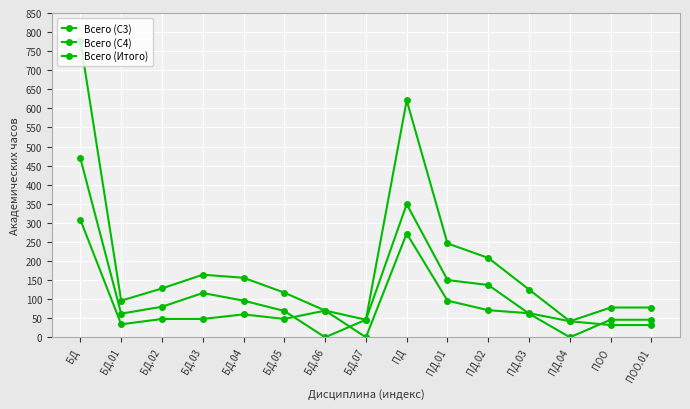

Reading left to right, extract all data points from this chart.

Всего (С3): 308	34	48	48	60	48	70	0	272	96	71	63	42	32	32
Всего (С4): 469	62	80	116	96	69	0	46	349	150	137	62	0	46	46
Всего (Итого): 777	96	128	164	156	117	70	46	621	246	208	125	42	78	78